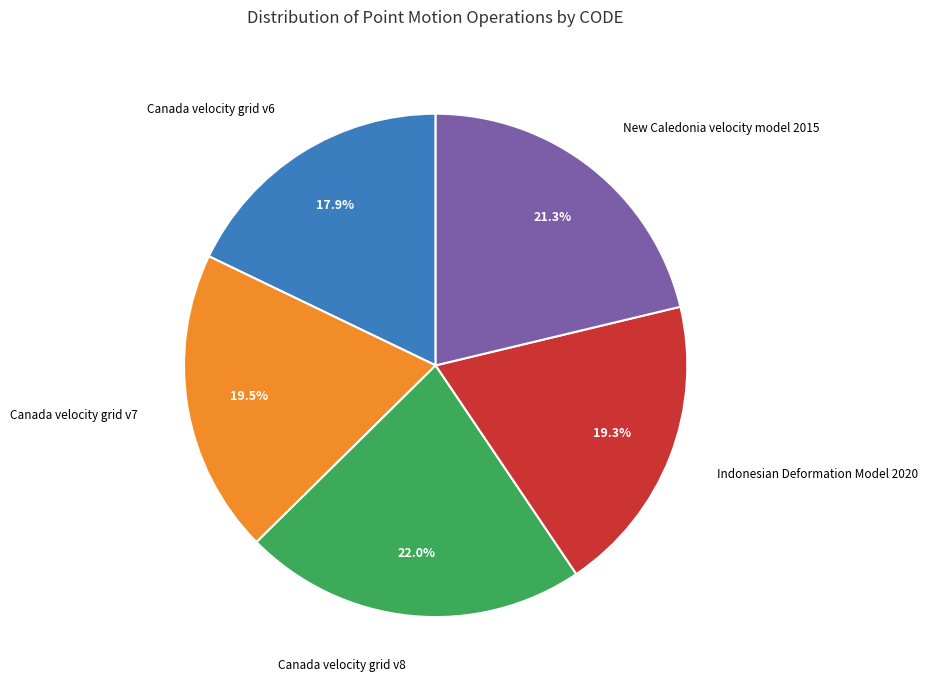

Combined, what portion of the pie is Canada velocity grid v6 and Canada velocity grid v7?

37.4%